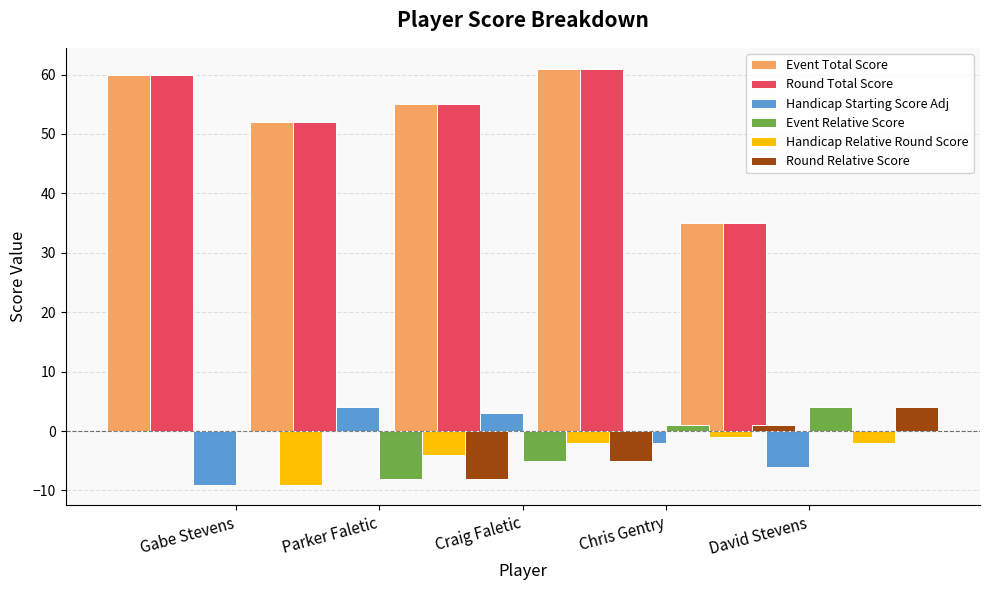

What is the average value of the Round Relative Score series?

-2